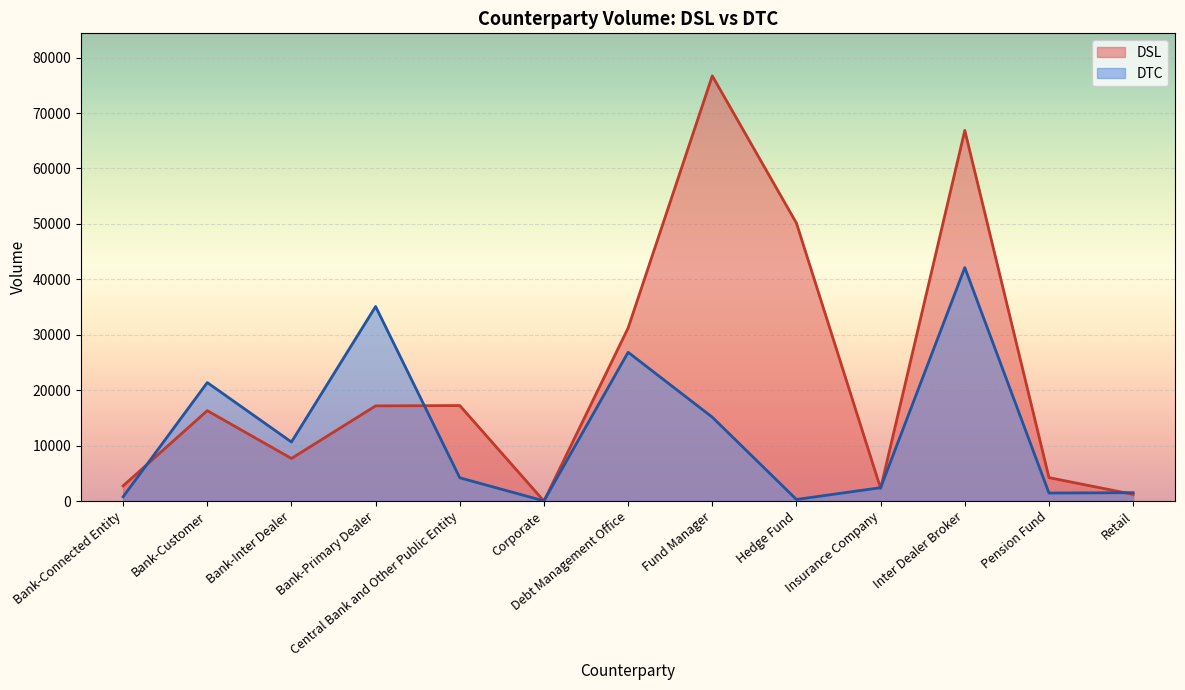

Reading left to right, what are all the values shown in this chart?

DSL: 2749	16314	7688	17177	17233	0	31228	76711	50137	2286	66872	4232	1212
DTC: 779	21382	10655	35105	4202	38	26845	15135	292	2418	42125	1455	1520